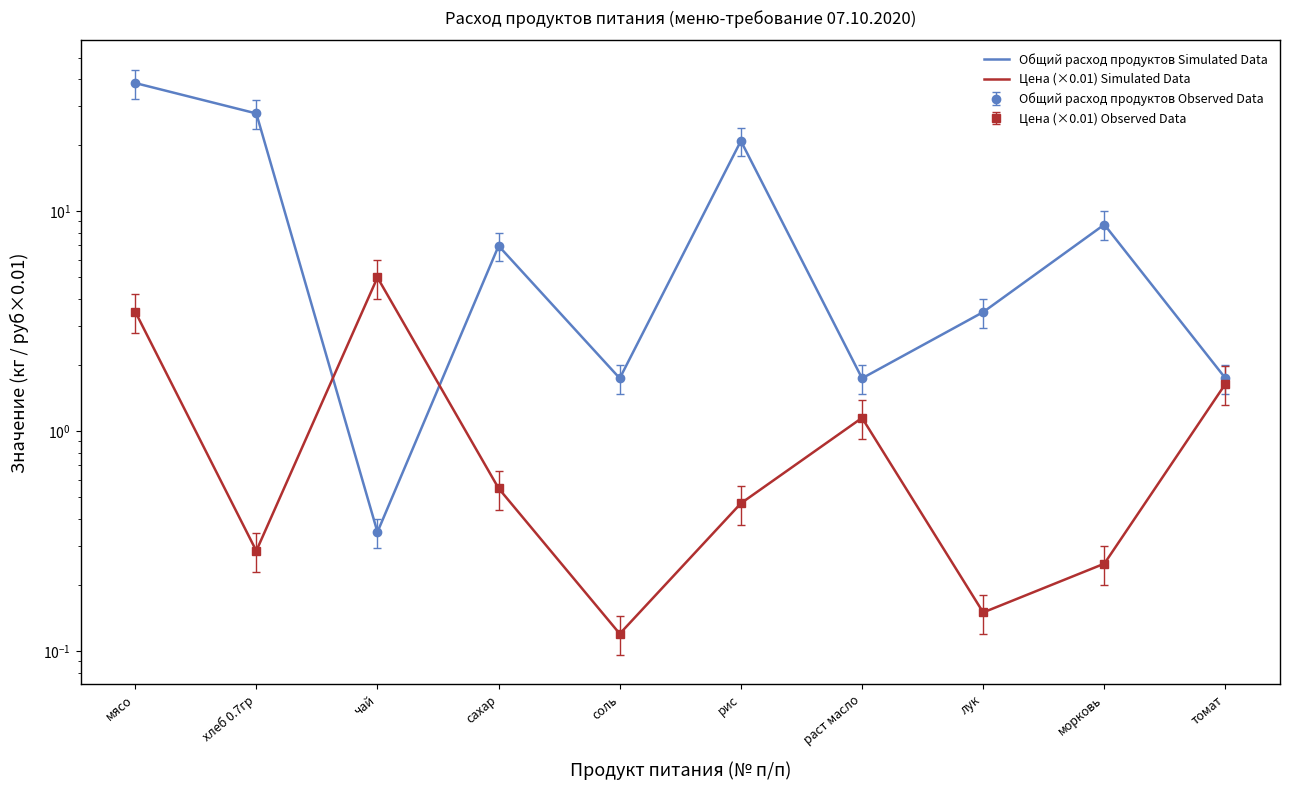

What is the approximate value of Цена (×0.01) Simulated Data at лук?

0.1